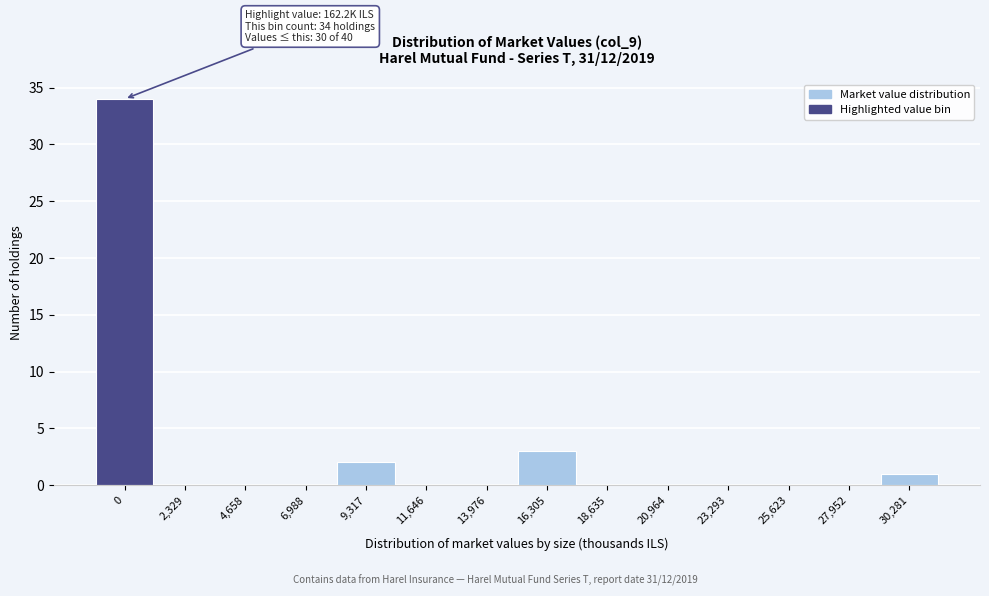

Reading left to right, transcribe all the data shown in this chart.

0=34	2,329=0	4,658=0	6,988=0	9,317=2	11,646=0	13,976=0	16,305=3	18,635=0	20,964=0	23,293=0	25,623=0	27,952=0	30,281=1